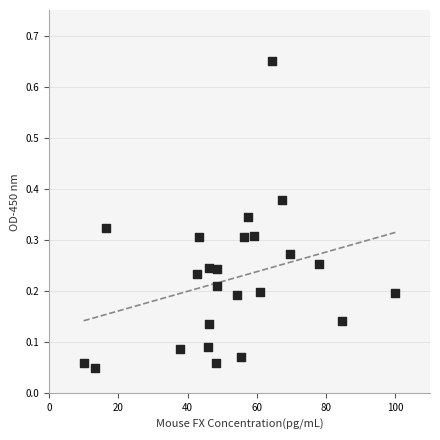

What is the range of X values (max minus min)?

90.0